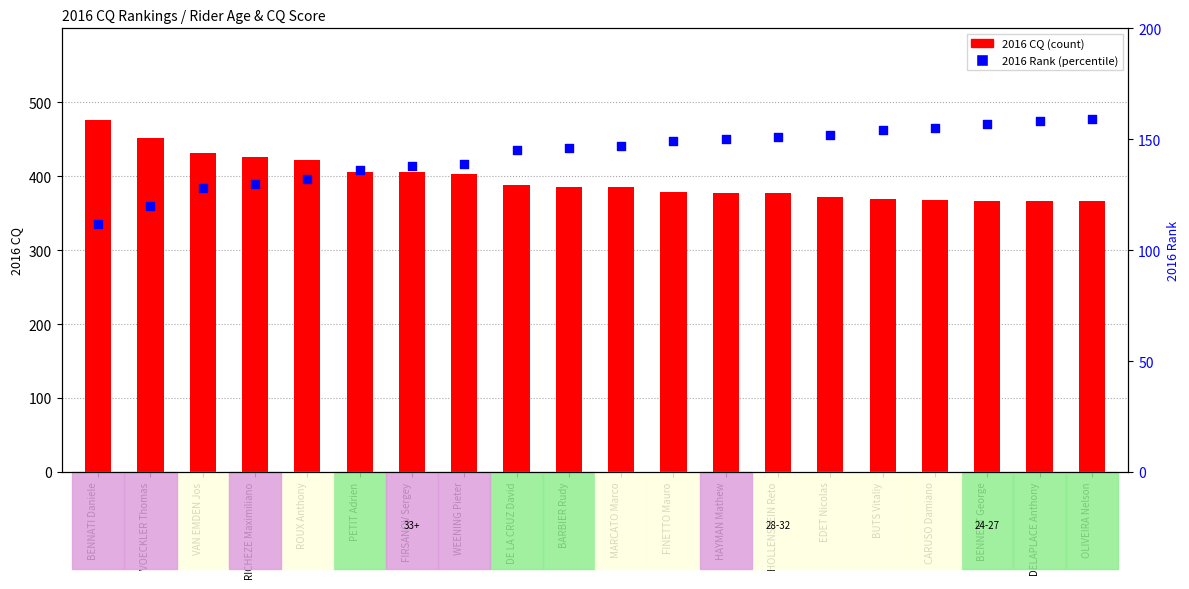

What is the total value across all series at BENNETT George?

523